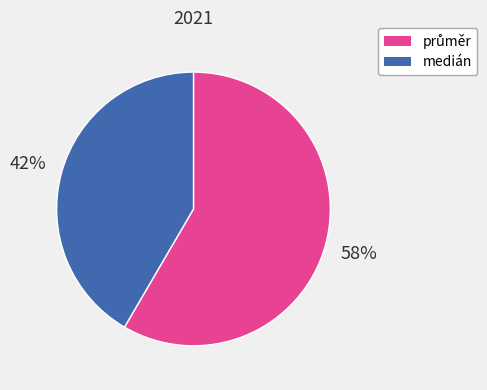

To the nearest percent, what portion does medián represent?

42%